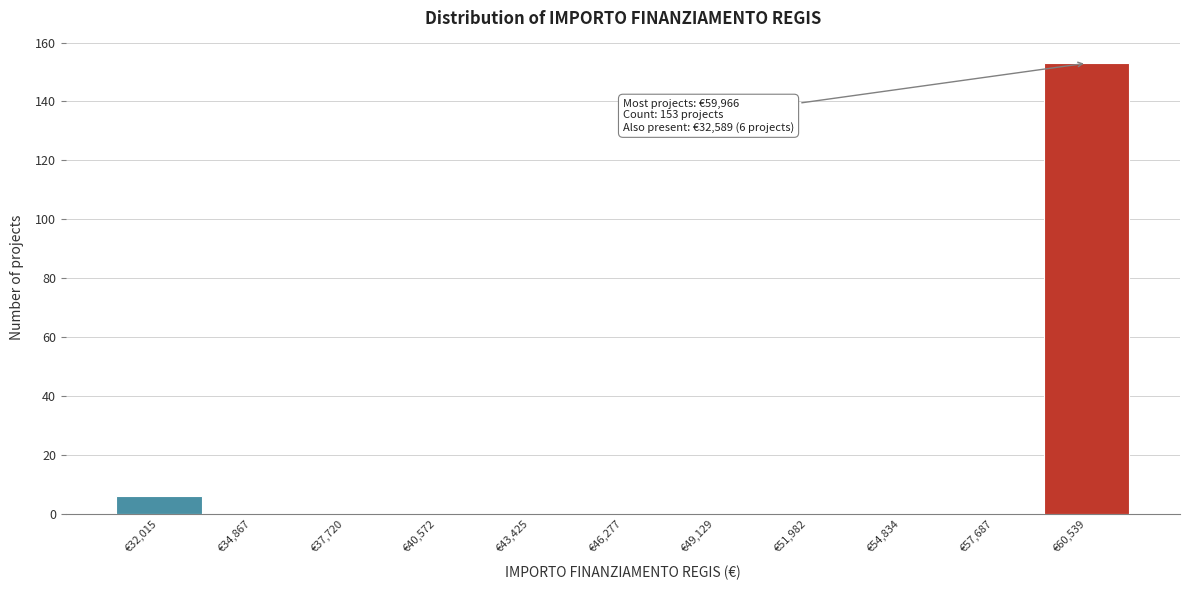

Which range on the x-axis has the tallest bar?

59000 to 62000